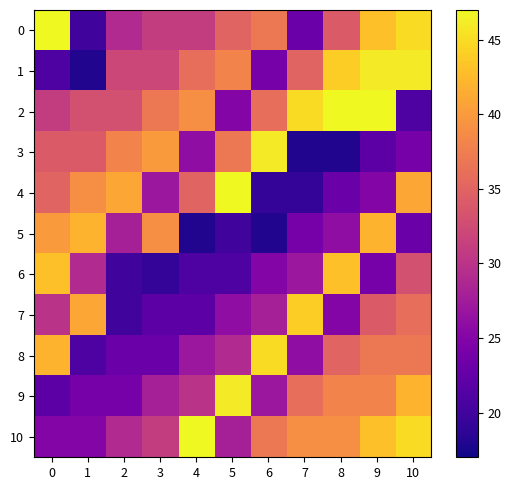

At 1, list the series in order from largest to smallest.

row_5, row_7, row_4, row_3, row_2, row_6, row_10, row_9, row_8, row_0, row_1